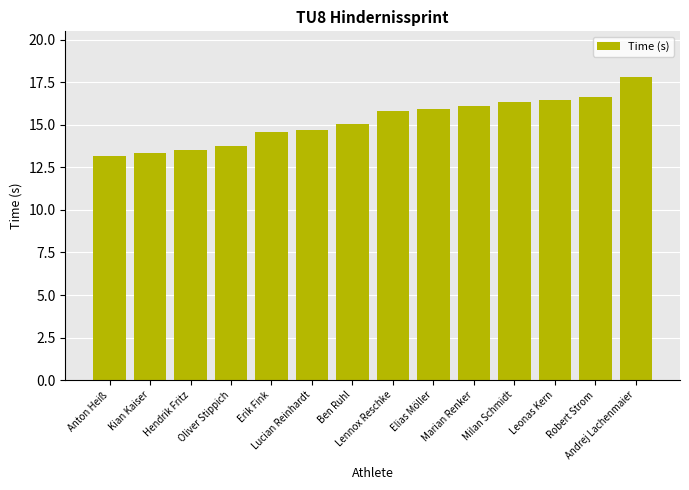

What is the difference between the maximum and minimum values?

4.6